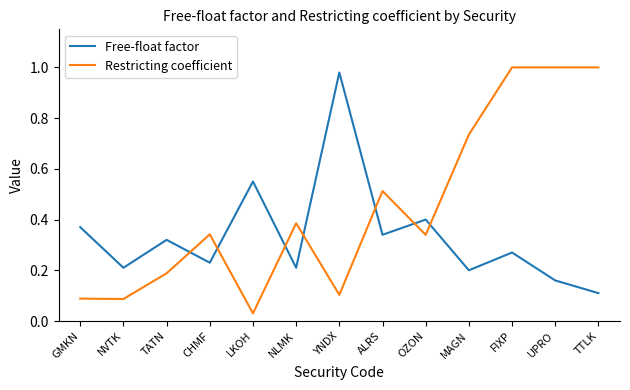

Between which two adjacent categories do Restricting coefficient and Free-float factor first intersect?

TATN and CHMF